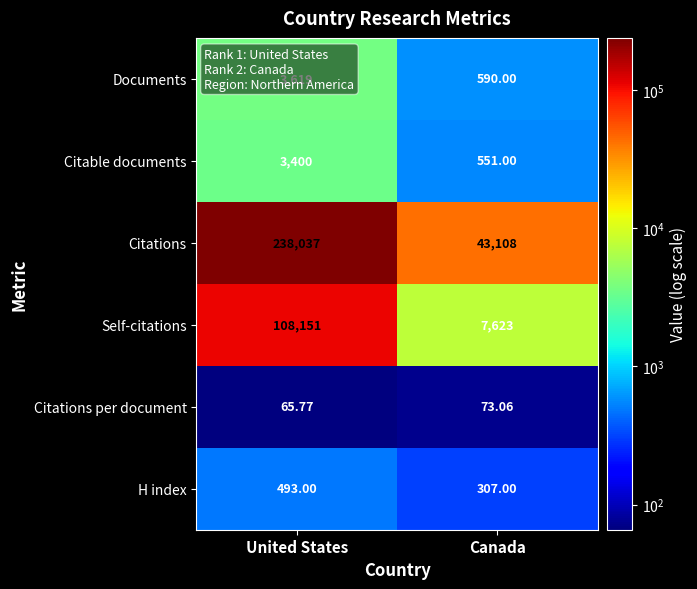

Which series has the largest range (max minus min)?

Citations